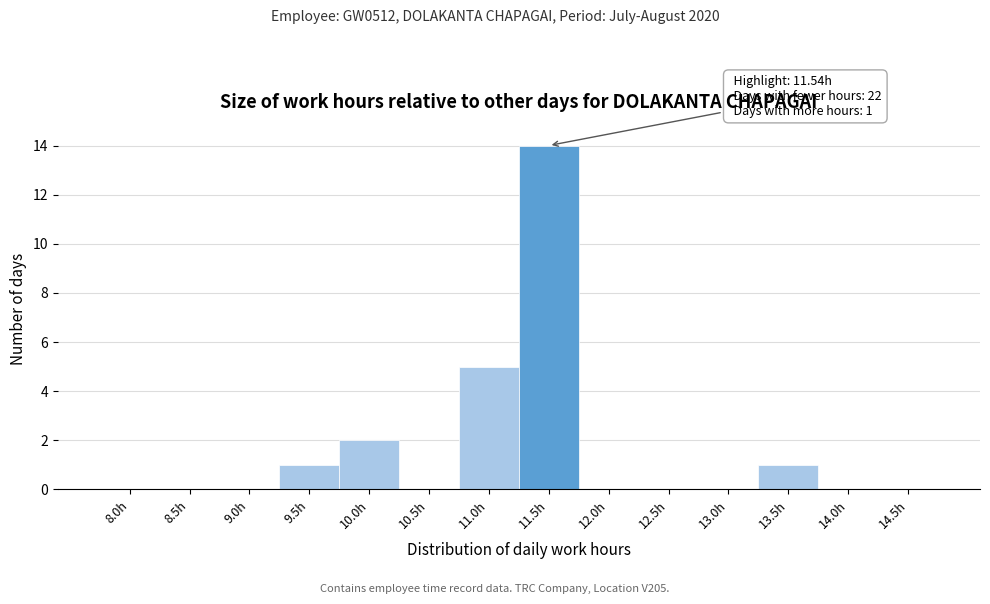

Reading left to right, transcribe all the data shown in this chart.

8.0h=0	8.5h=0	9.0h=0	9.5h=1	10.0h=2	10.5h=0	11.0h=5	11.5h=14	12.0h=0	12.5h=0	13.0h=0	13.5h=1	14.0h=0	14.5h=0